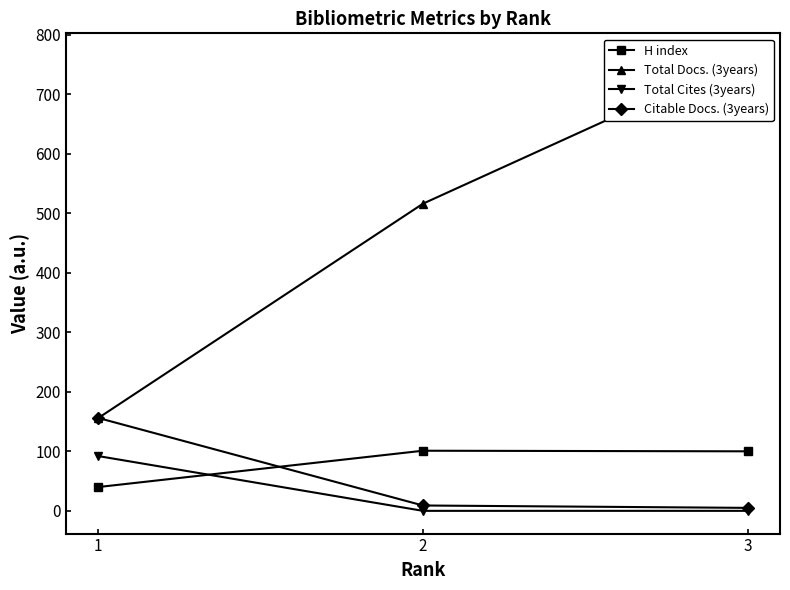

The Citable Docs. (3years) series shows 156 at 1. True or false?

True